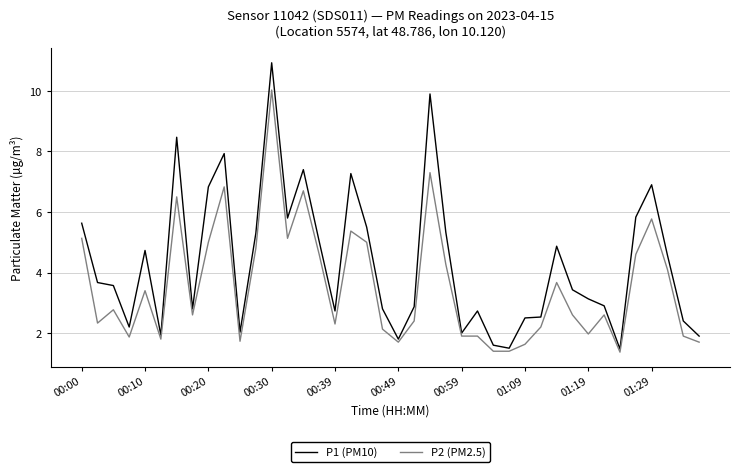

What is the maximum value shown in the chart?

10.9